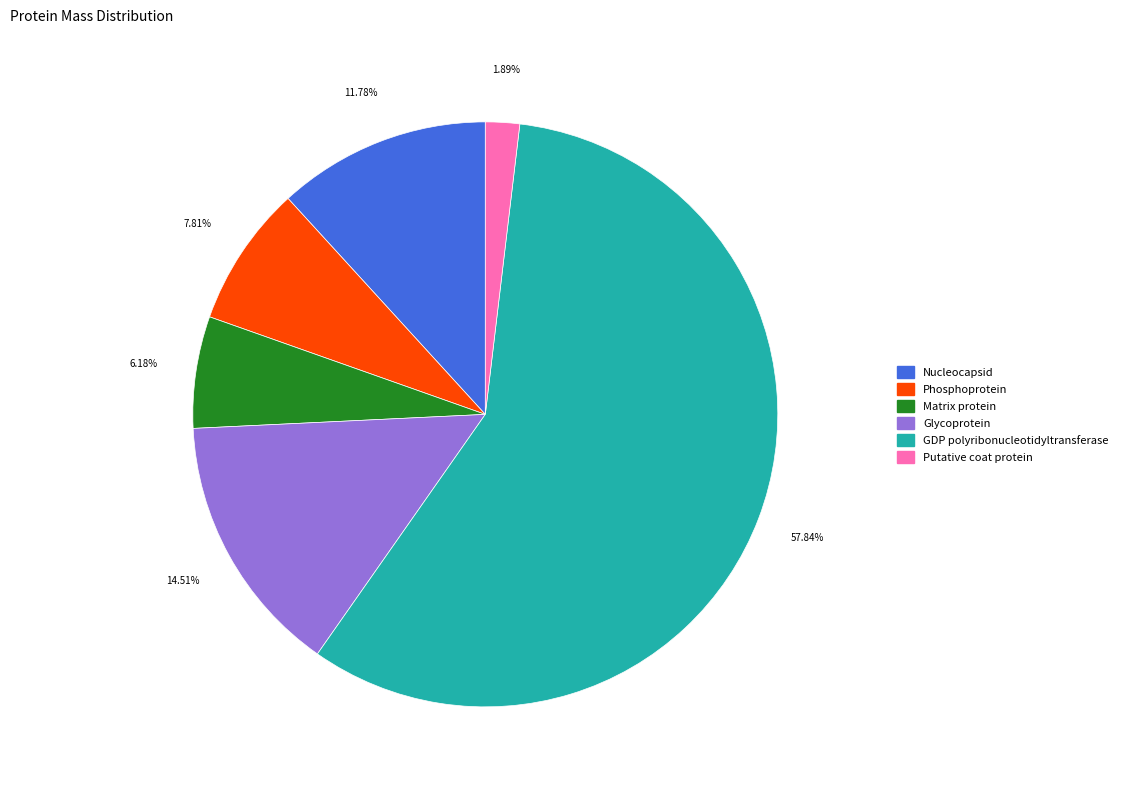

To the nearest percent, what percentage of the pie is Glycoprotein?

15%